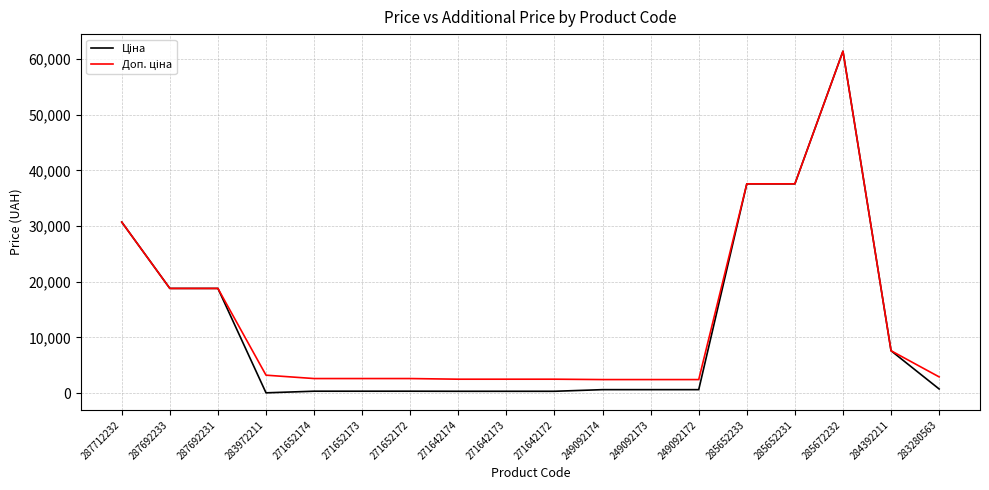

Does the chart have visible grid lines?

Yes